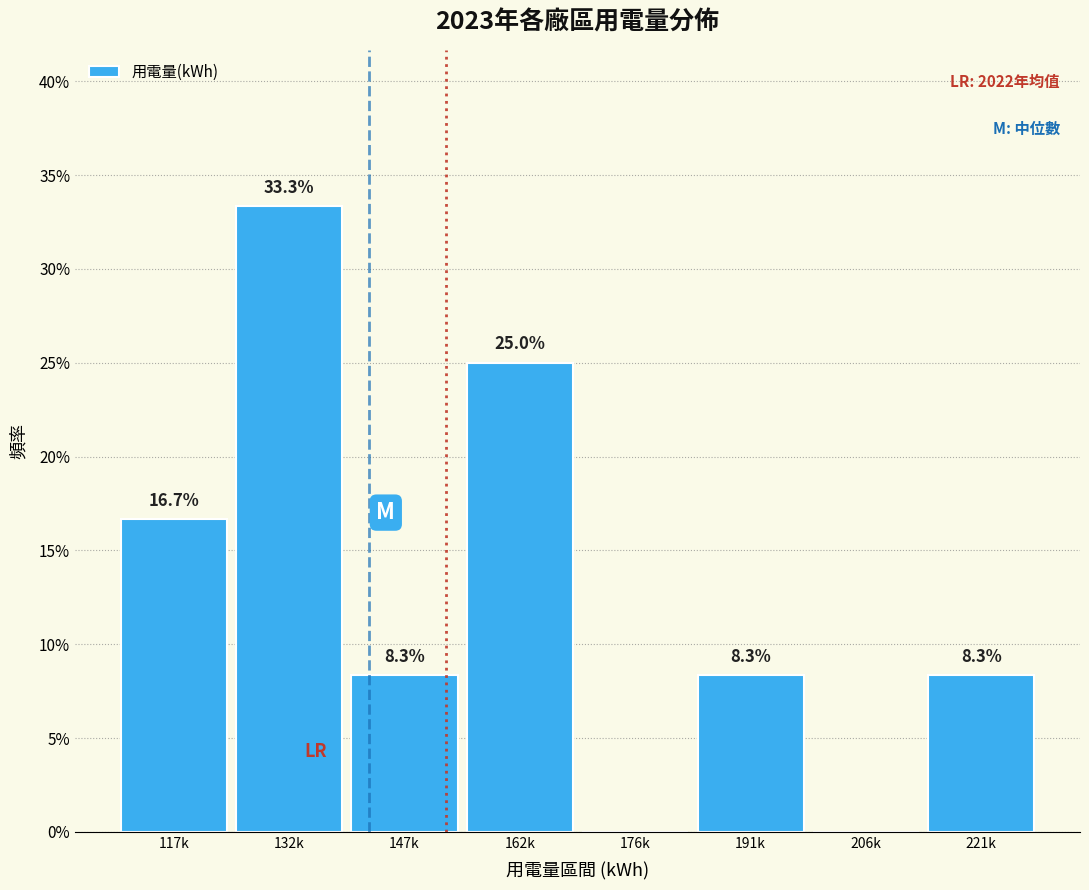

Reading left to right, list all the values displayed in this chart.

117k=16.7	132k=33.3	147k=8.3	162k=25.0	176k=0.0	191k=8.3	206k=0.0	221k=8.3